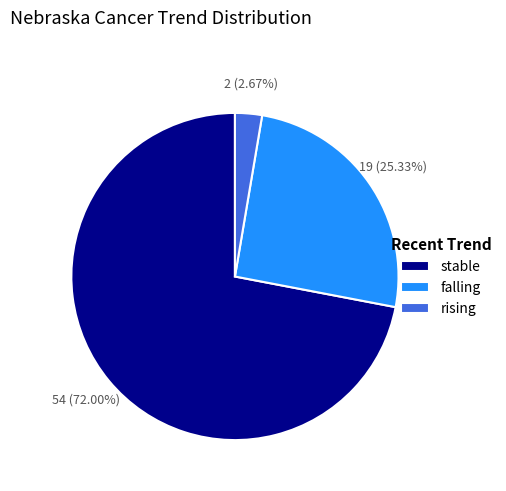

What is the ratio of the value at falling to the value at rising?

9.5